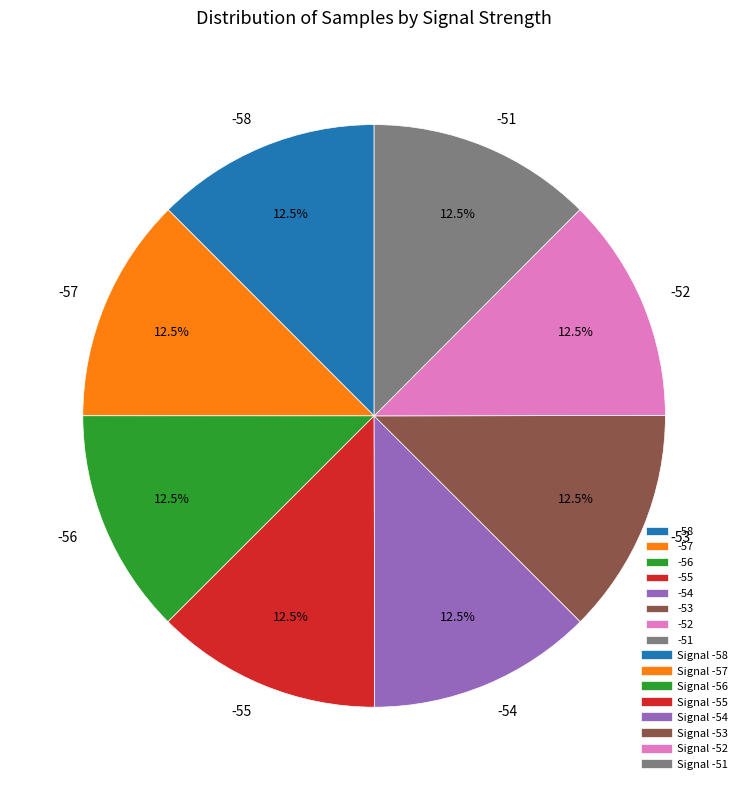

What percentage is NOT represented by -56?

87.5%